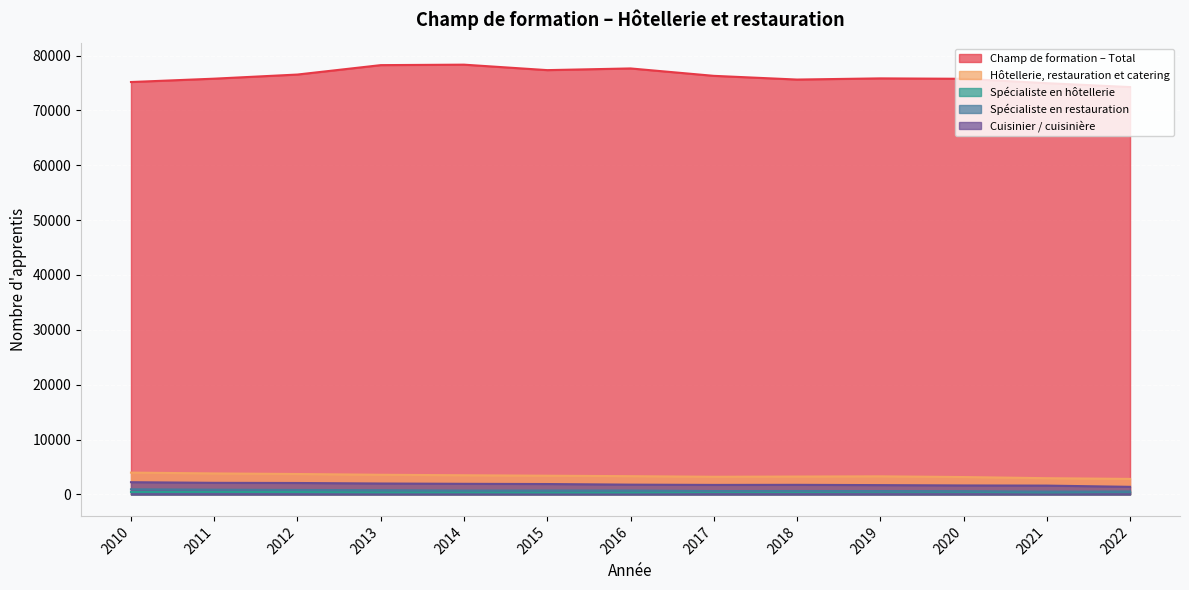

Reading right to left, what are all the values shown in this chart?

Champ de formation – Total: 74253	74962	75762	75836	75622	76300	77648	77341	78338	78252	76537	75783	75173
Hôtellerie, restauration et catering: 2825	2956	3167	3295	3257	3216	3325	3409	3493	3580	3720	3825	3975
Spécialiste en hôtellerie: 477	385	468	483	445	445	371	370	395	386	431	454	439
Spécialiste en restauration: 524	522	587	613	622	615	711	712	702	774	812	861	933
Cuisinier / cuisinière: 1382	1605	1633	1694	1746	1730	1782	1892	1933	1988	2082	2113	2227